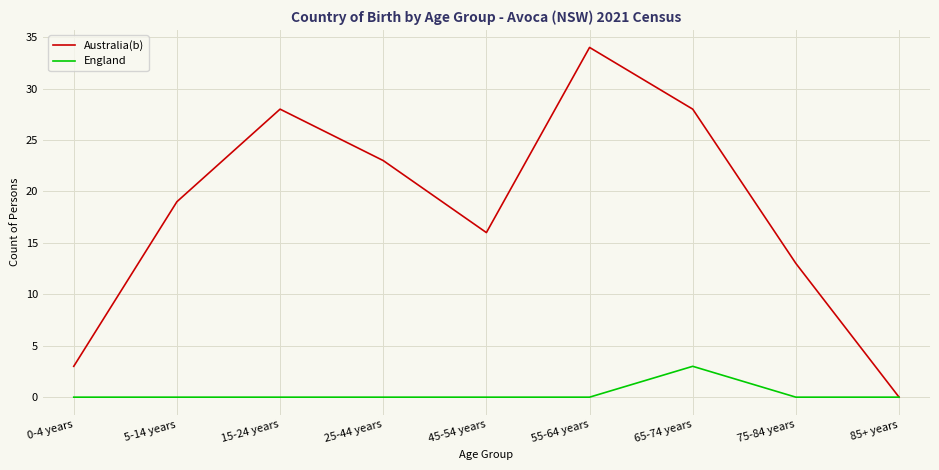

Which series has the largest total across all categories?

Australia(b)